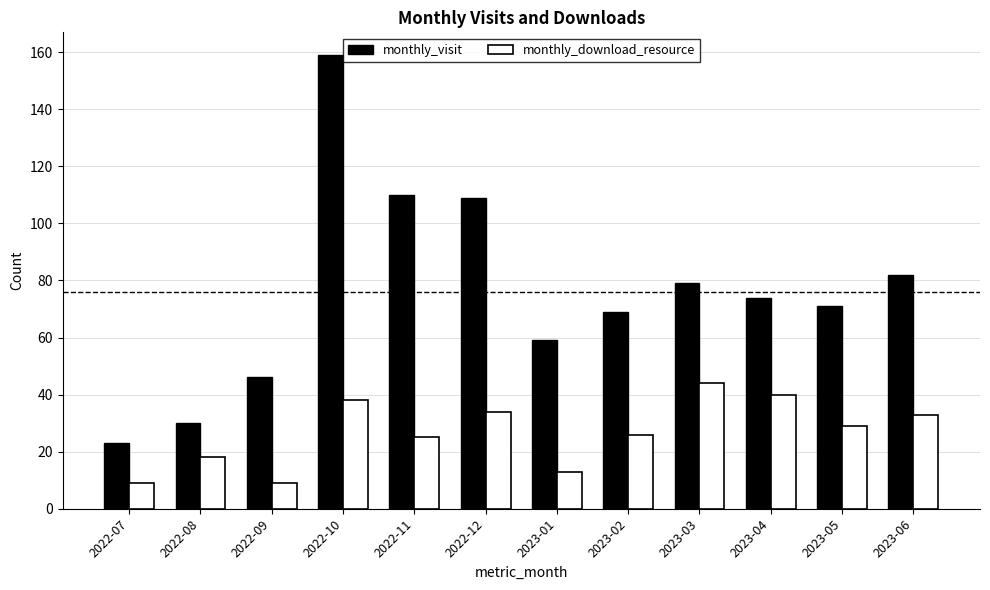

Reading left to right, transcribe all the data shown in this chart.

monthly_visit: 2022-07=23	2022-08=30	2022-09=46	2022-10=159	2022-11=110	2022-12=109	2023-01=59	2023-02=69	2023-03=79	2023-04=74	2023-05=71	2023-06=82
monthly_download_resource: 2022-07=9	2022-08=18	2022-09=9	2022-10=38	2022-11=25	2022-12=34	2023-01=13	2023-02=26	2023-03=44	2023-04=40	2023-05=29	2023-06=33